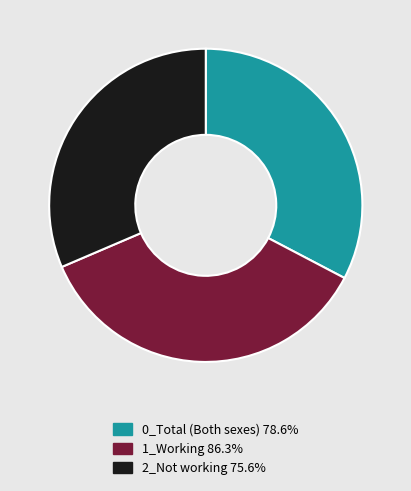

Is there a majority slice in this chart?

No